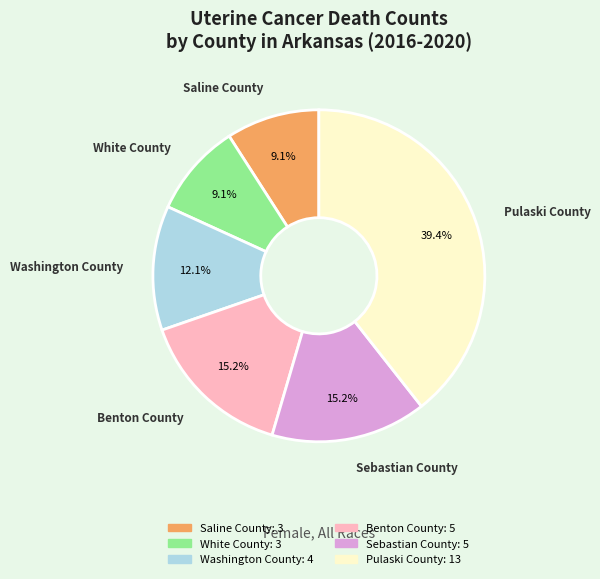

Count the number of slices in the pie.

6